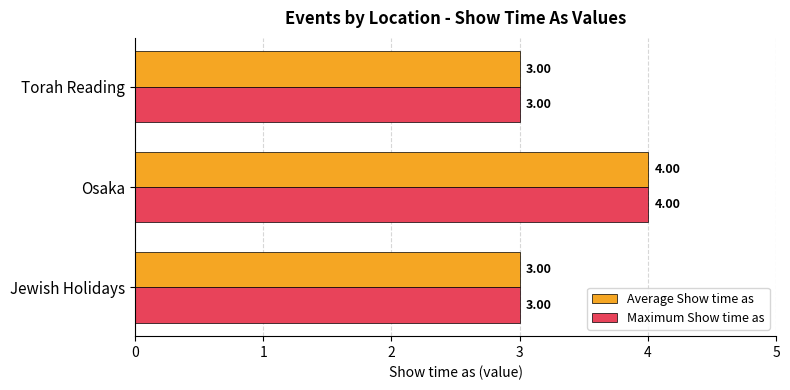

What is the total value across all series at Torah Reading?

6